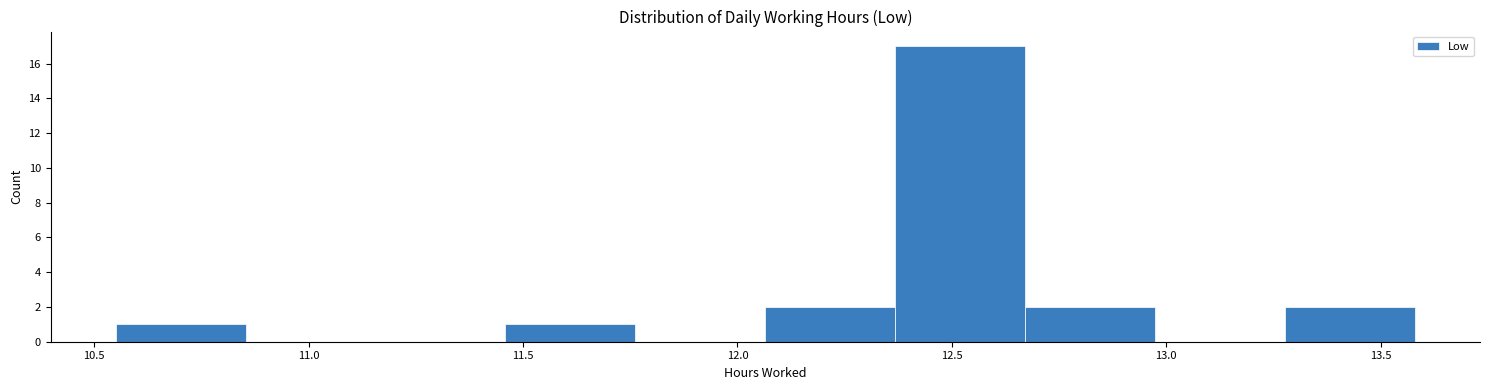

Which range on the x-axis has the tallest bar?

12.35 to 12.65